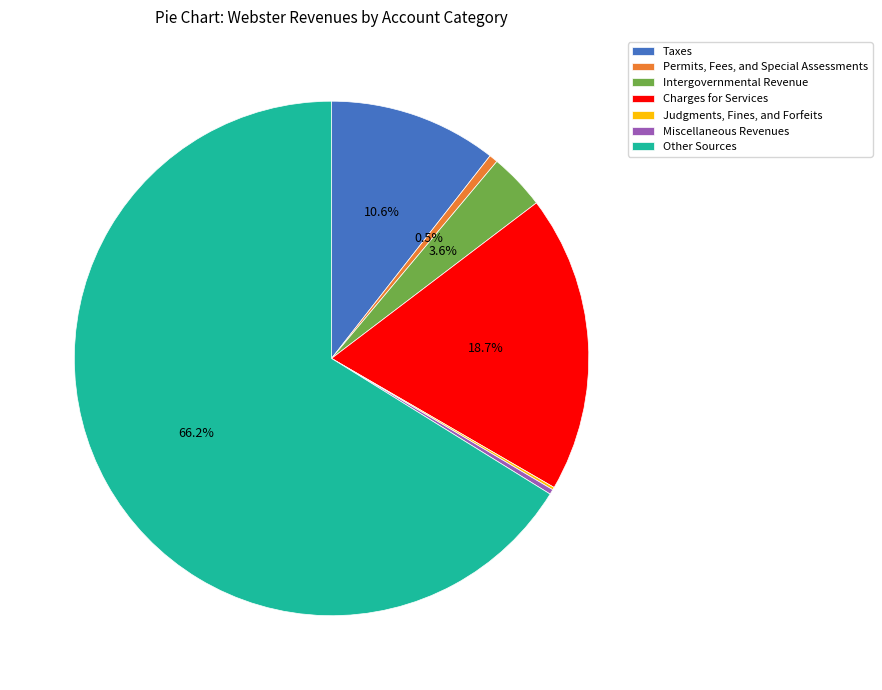

Do Charges for Services and Other Sources together represent more than half of the pie?

Yes